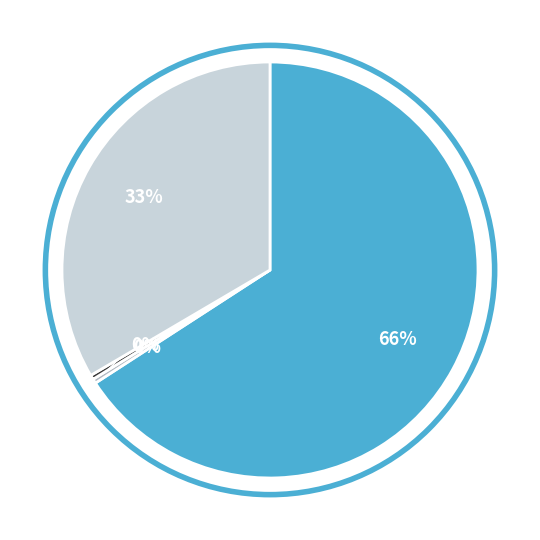

To the nearest percent, what is the average slice percentage?

25%